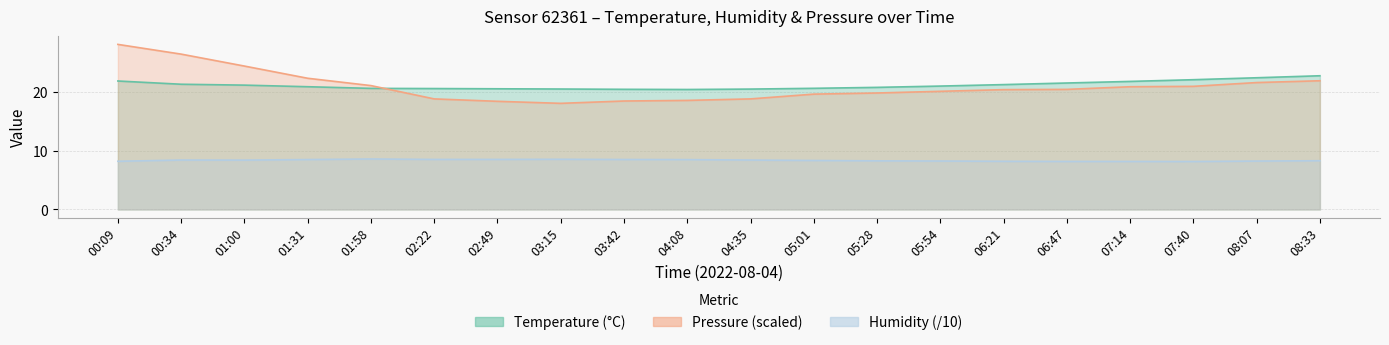

What are all the series names shown in the legend?

temperature, humidity, pressure_scaled